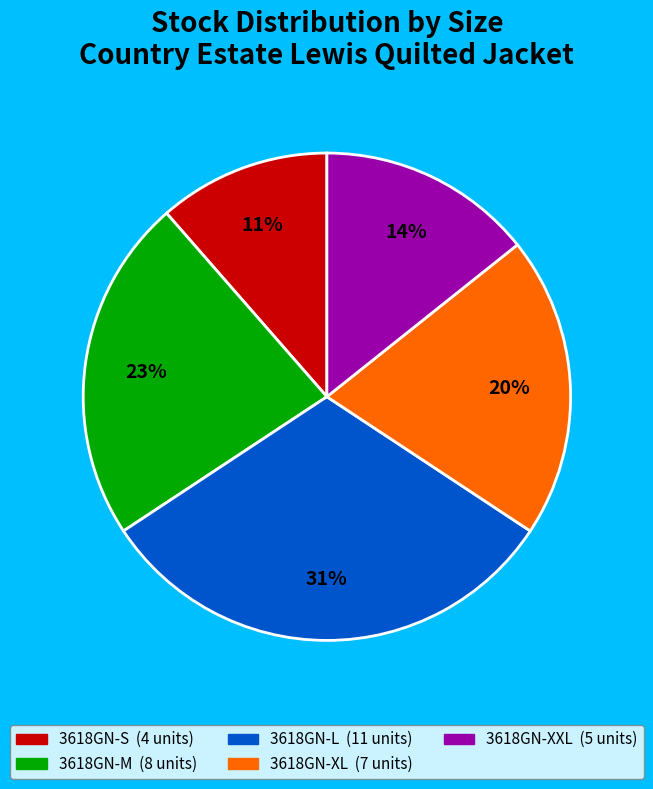

To the nearest percent, what is the average slice percentage?

20%